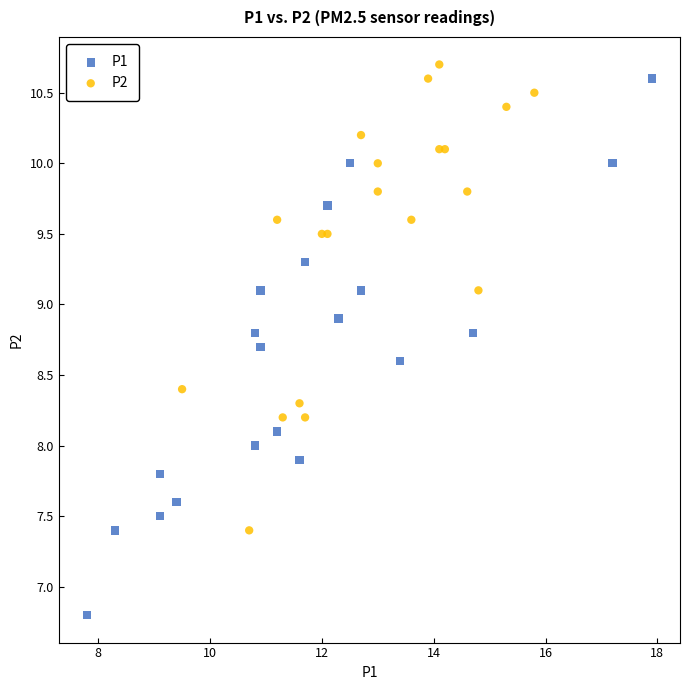

What are all the series names shown in the legend?

P1, P2